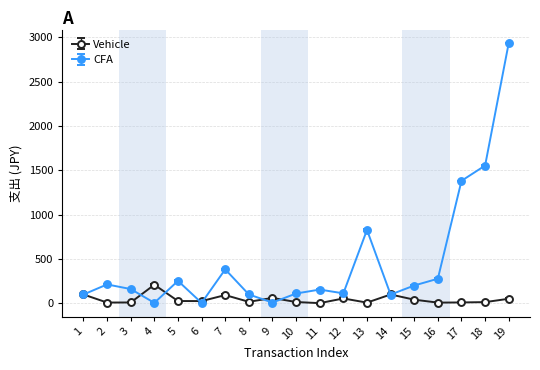

Which series has the largest range (max minus min)?

CFA